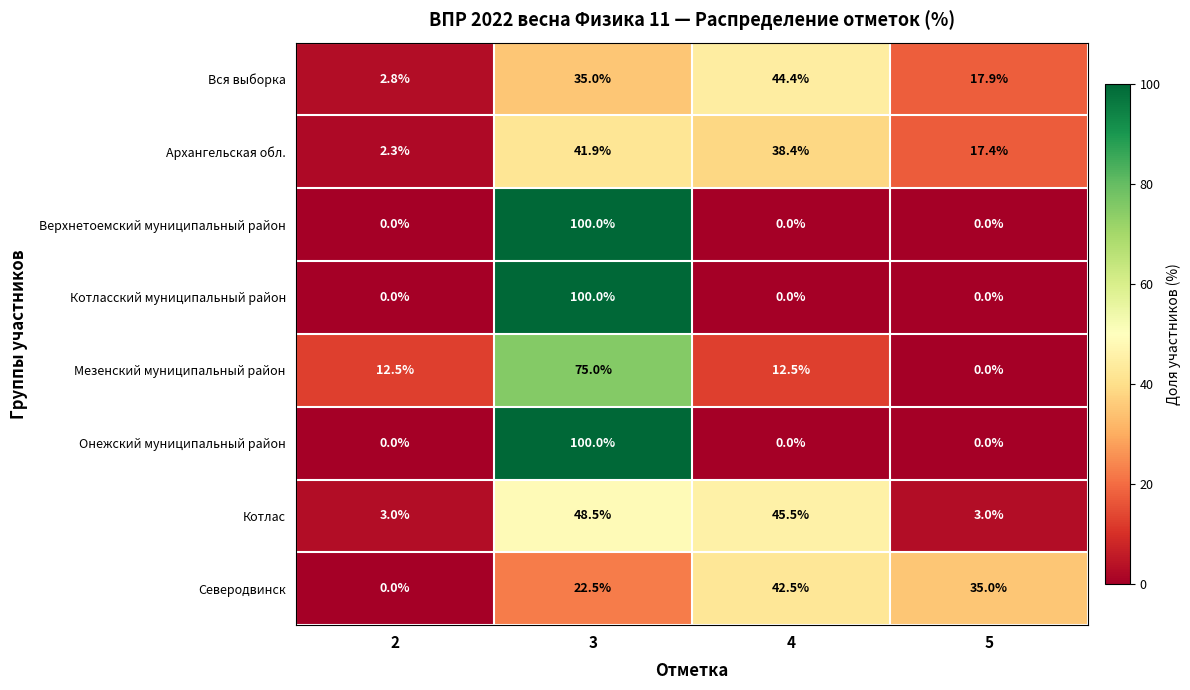

What is the difference between the highest and lowest values at 5?

35.0